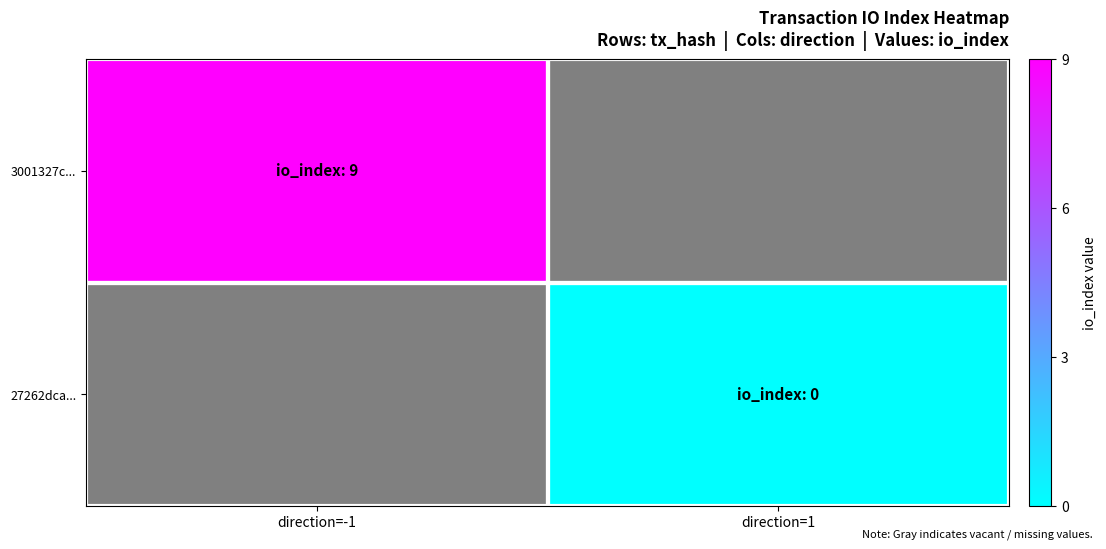

List the labels in order of 3001327c... value, smallest first.

direction=-1, direction=1